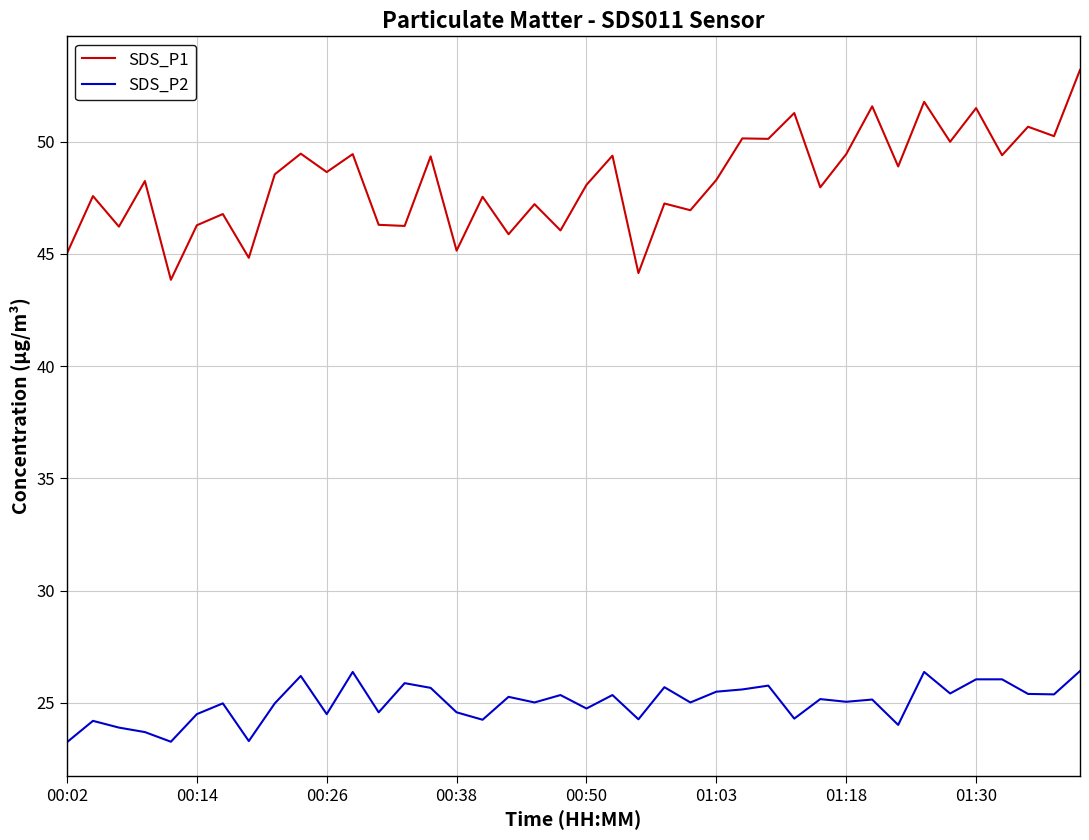

Rank the series by their maximum value, from lowest to highest.

SDS_P2, SDS_P1